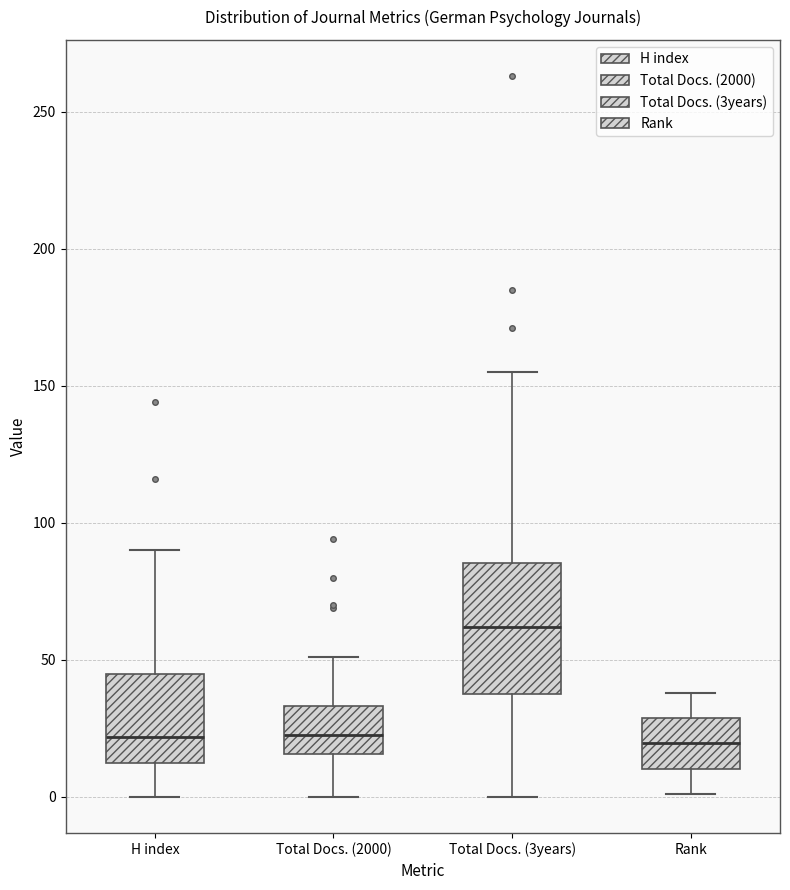

Reading left to right, transcribe this box plot: for each box, give where its median line is, the range the box spans, and where its two whiskers end, as read against the y-axis. The values are not printed on the chart, so give them approximately, as read against the axis.

H index: median 20, box 10 to 45, whiskers 0 to 90
Total Docs. (2000): median 25, box 15 to 35, whiskers 0 to 50
Total Docs. (3years): median 60, box 40 to 85, whiskers 0 to 155
Rank: median 20, box 10 to 30, whiskers 0 to 40